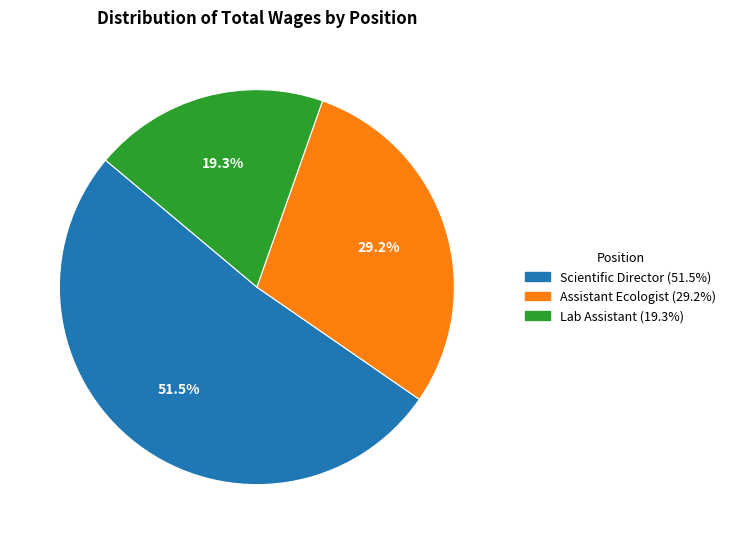

What is the ratio of the value at Scientific Director to the value at Lab Assistant?

2.7